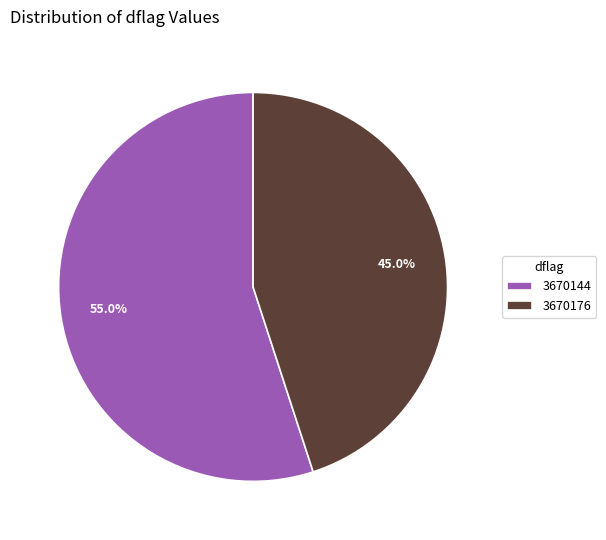

Which category has the biggest portion of the pie?

3670144